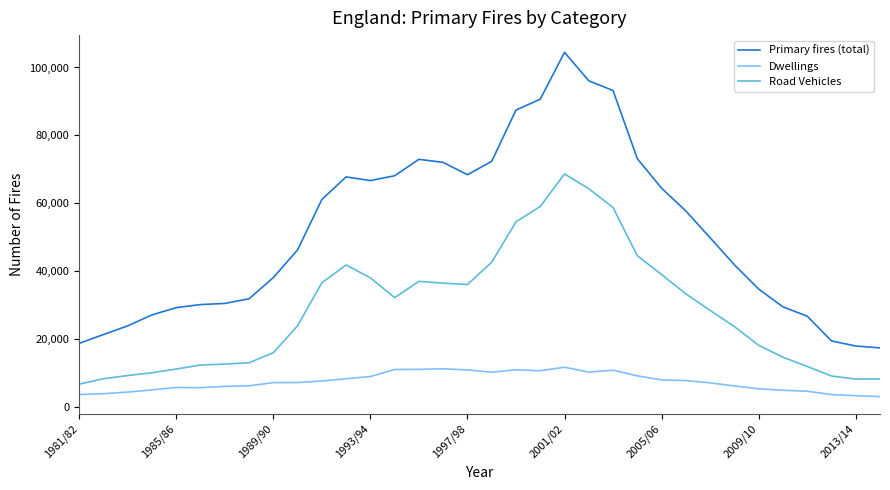

In Dwellings, how many points are lower than both neighbors (excluding endpoints)?

4